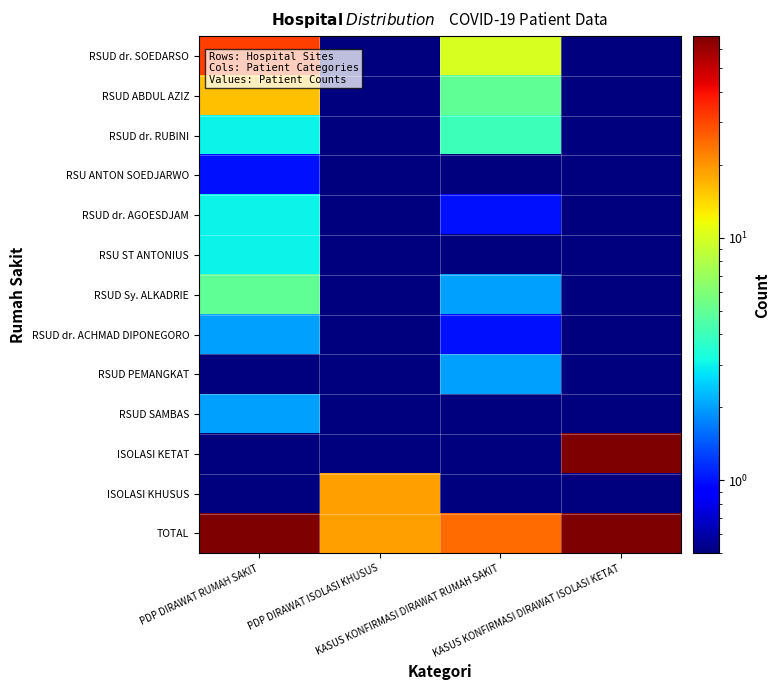

What is the total value across all series at PDP DIRAWAT ISOLASI KHUSUS?

39.1